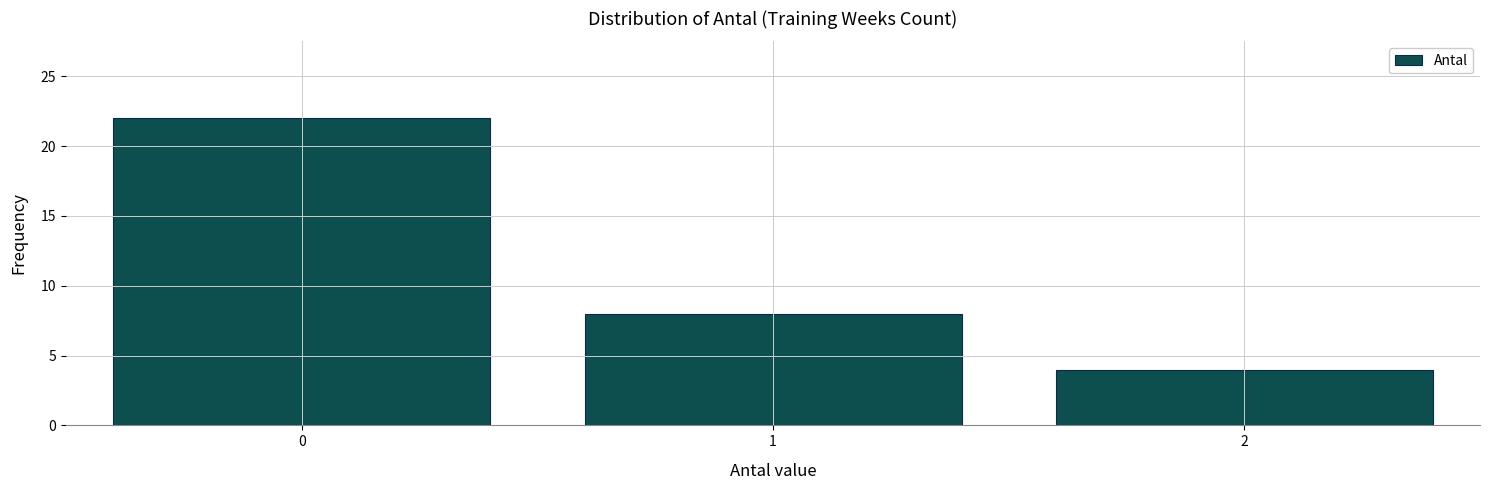

Reading left to right, transcribe all the data shown in this chart.

0=22	1=8	2=4